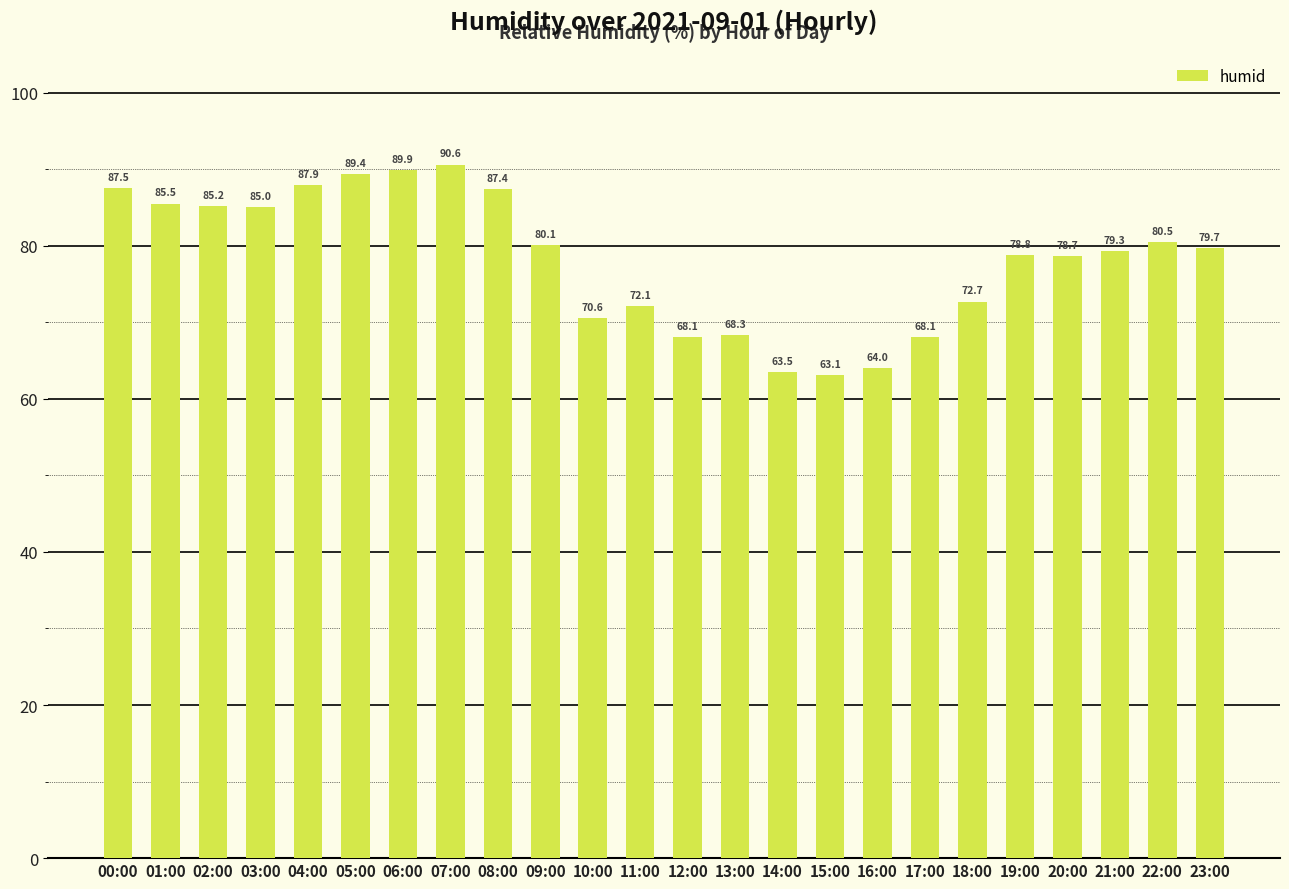

Which category has the lowest value across all series?

15:00